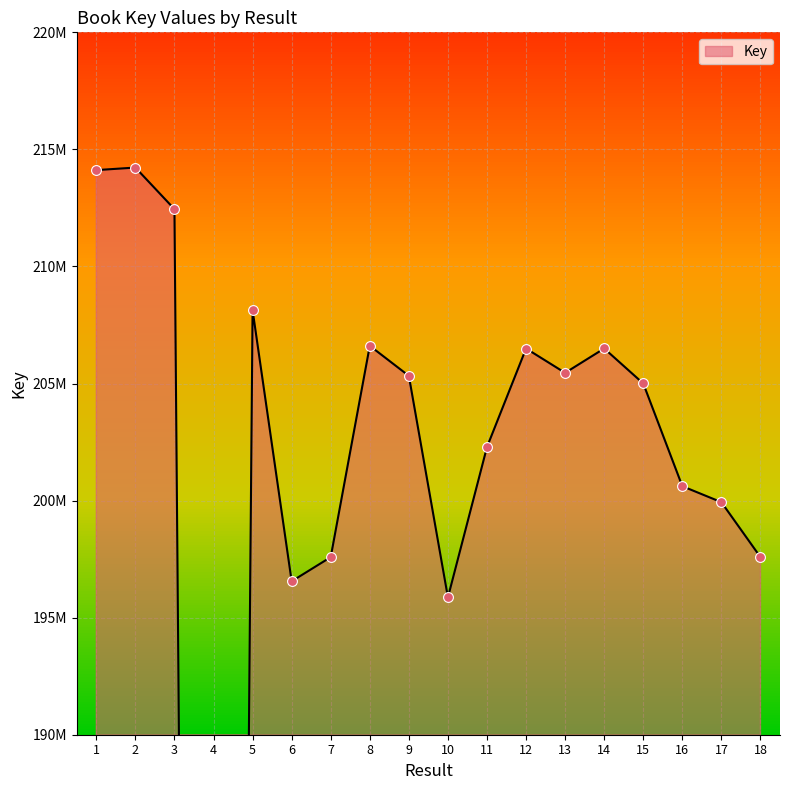

What is the ratio of the value at 16 to the value at 13?

1.0